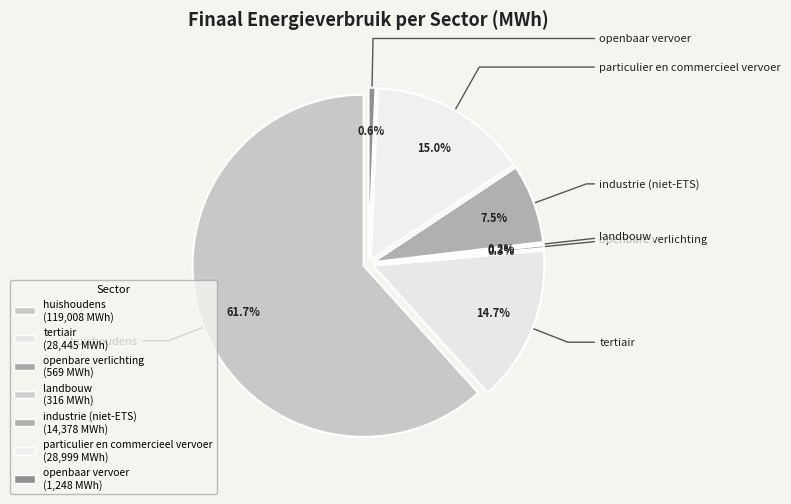

How many slices are in this pie chart?

7